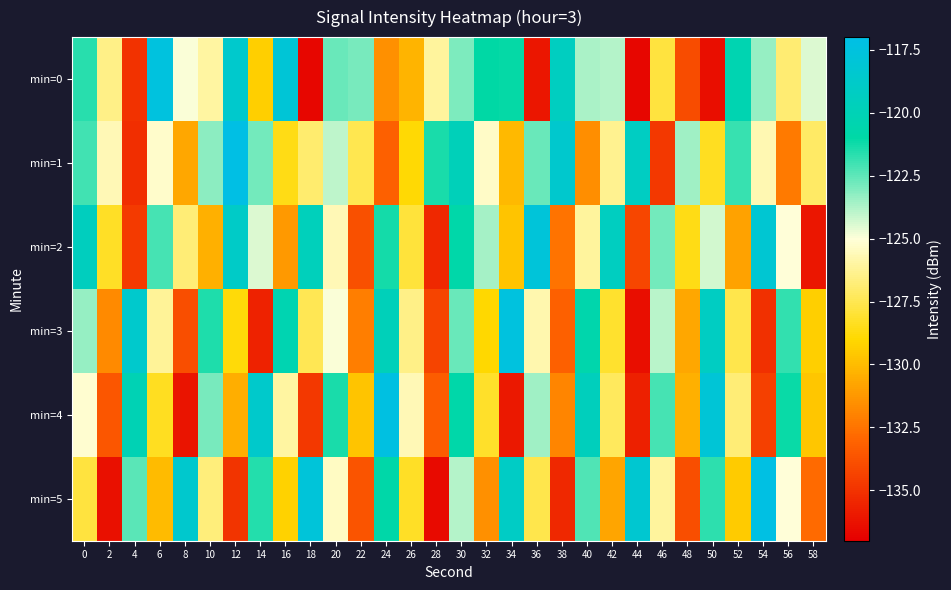

Between 12 and 18, which is larger?

12